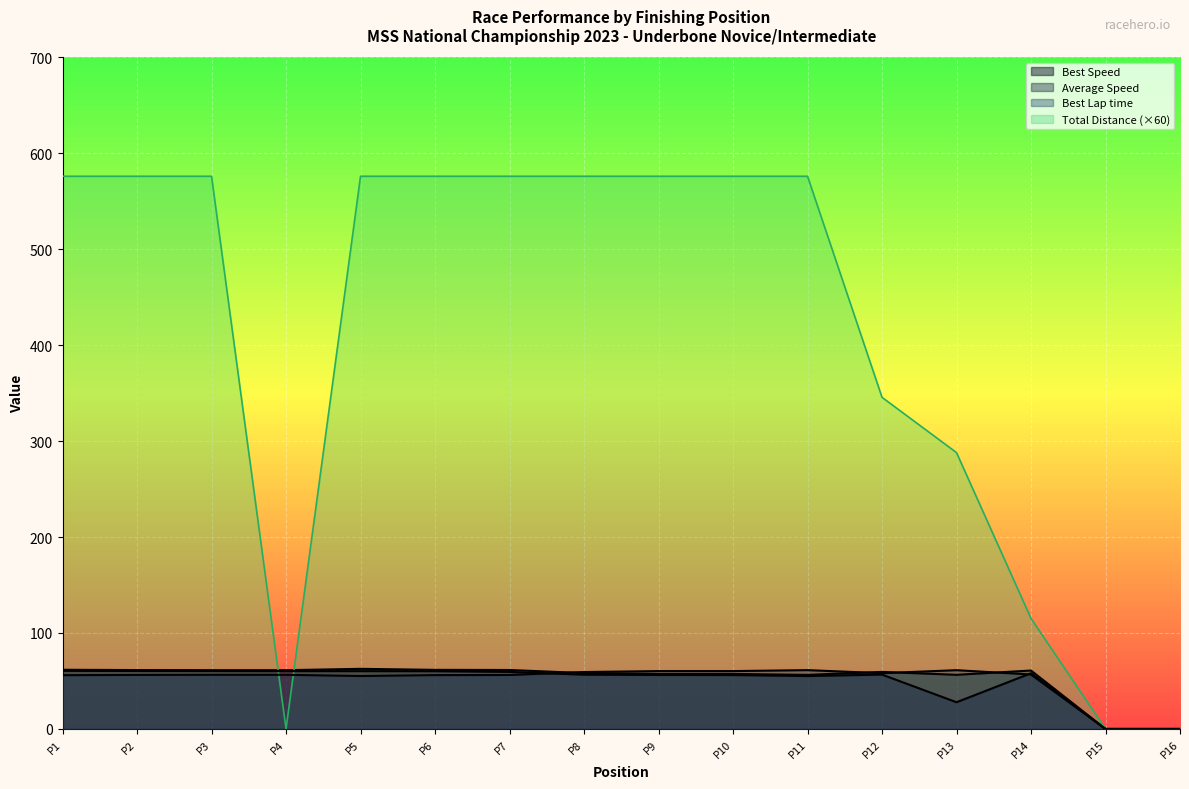

Which series has the largest range (max minus min)?

Total Distance